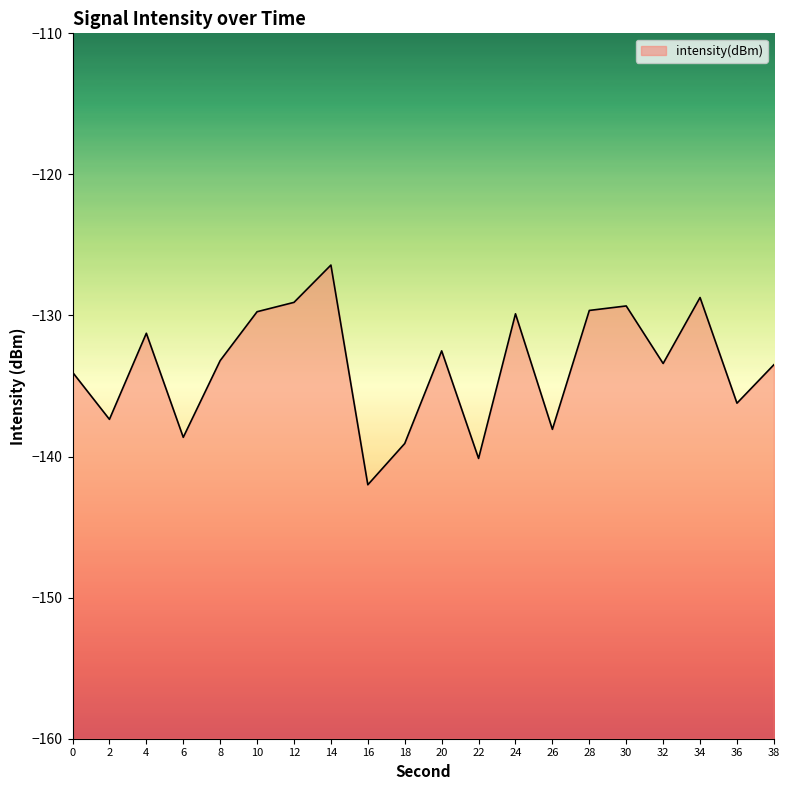

What is the value of the 20th point from the left?

-133.5